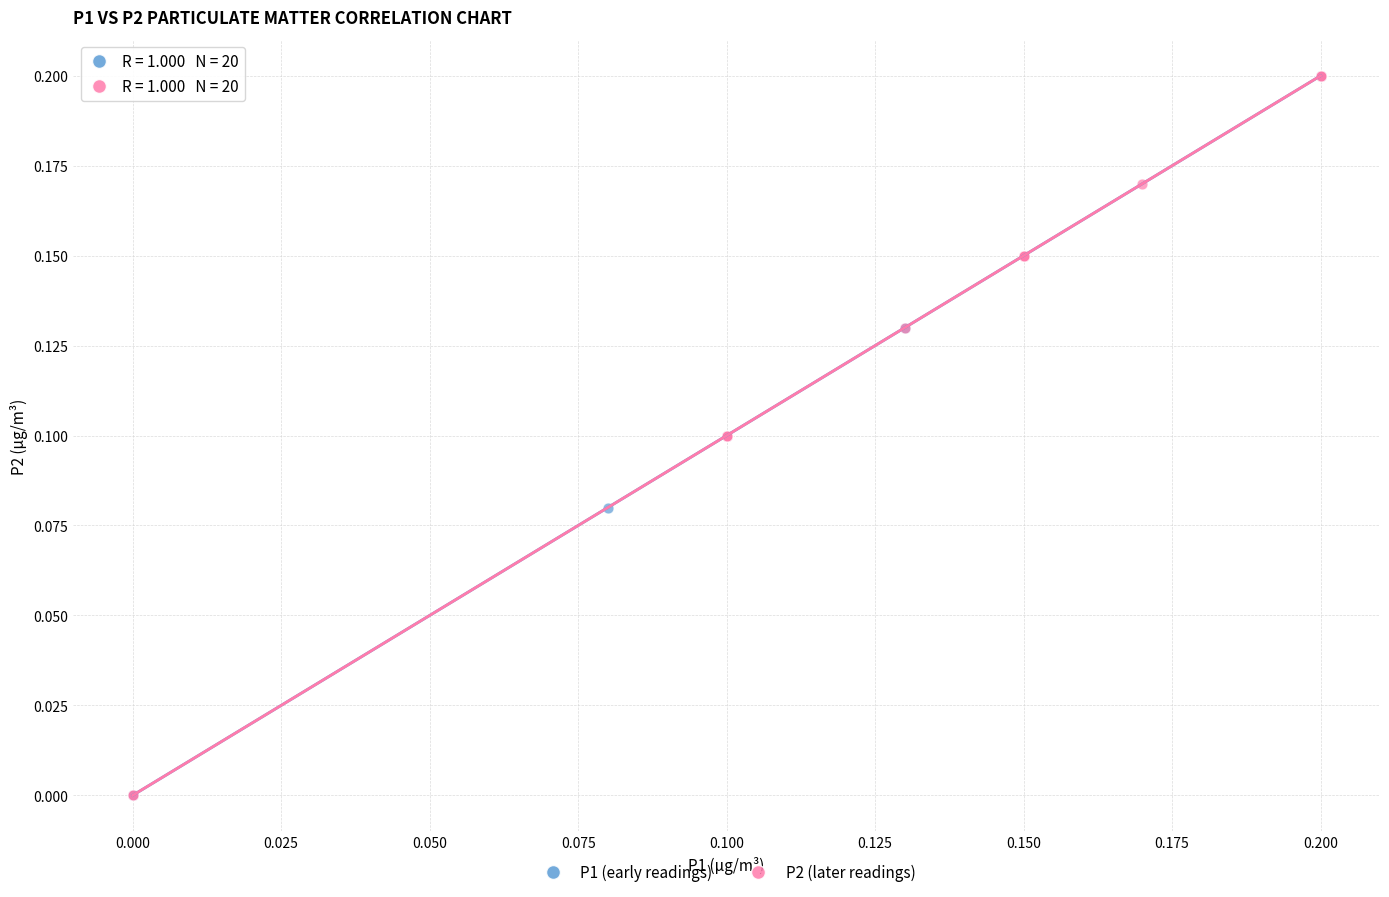

What are all the series names shown in the legend?

P1 (early readings), P2 (later readings)